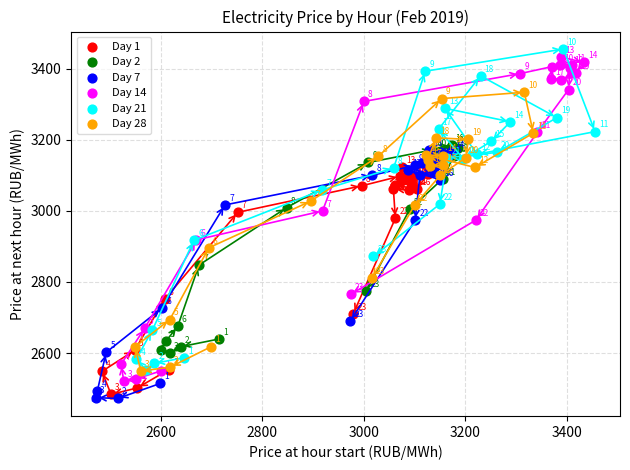

Which series reaches the maximum Y coordinate?

Day 21